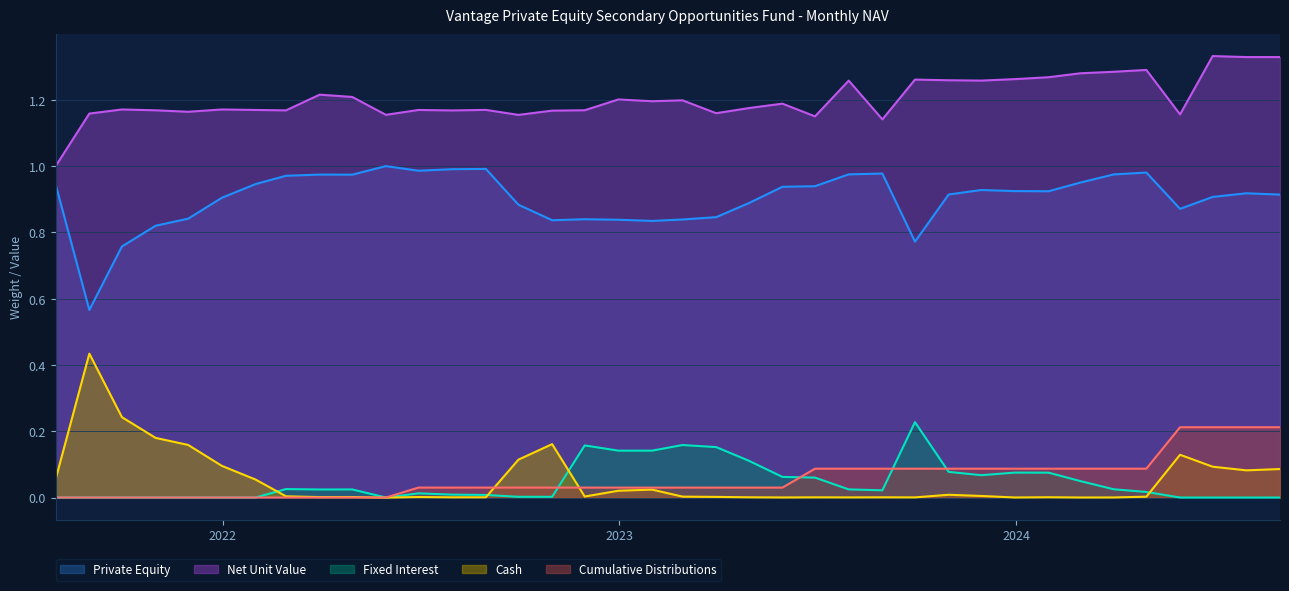

At which category is the sum across all series the highest?

2024-06-30